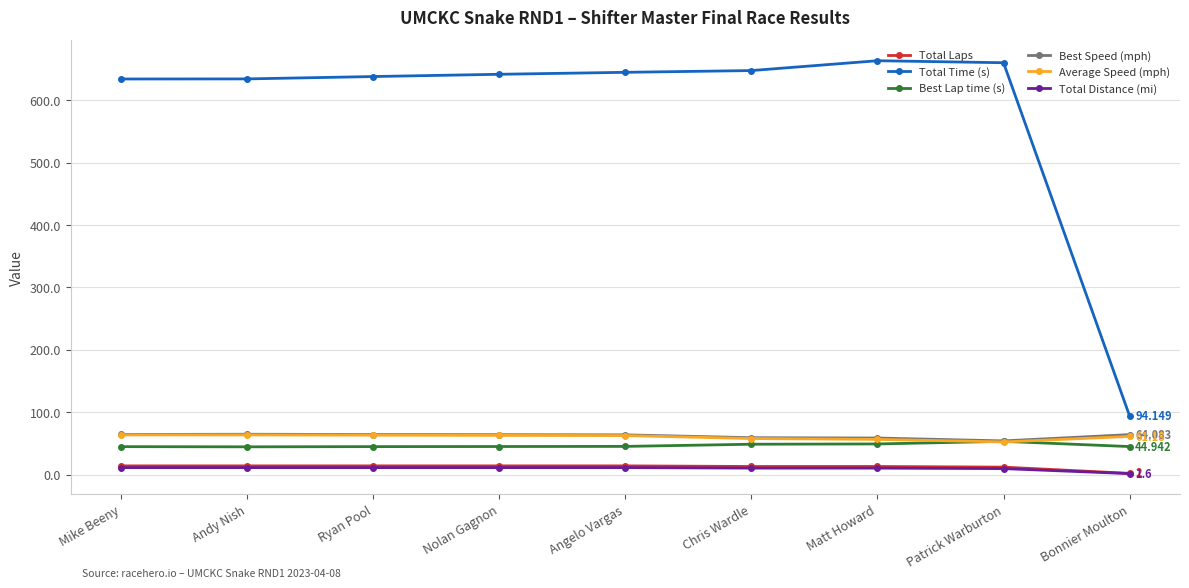

Is this an area chart (filled region under the line)?

No